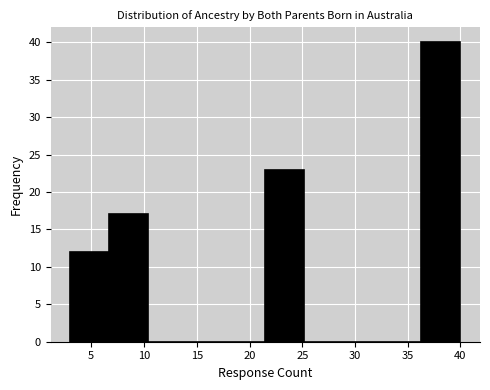

Reading left to right, transcribe this chart: for each bar, give the range it covers on the x-axis and its height. Neither the bar edges nor the heights are printed on the chart, so give them approximately, as read against the axes.

3.0 to 6.7: 12
6.7 to 10.4: 17
10.4 to 14.1: 0
14.1 to 17.8: 0
17.8 to 21.5: 0
21.5 to 25.2: 23
25.2 to 28.9: 0
28.9 to 32.6: 0
32.6 to 36.3: 0
36.3 to 40.0: 40